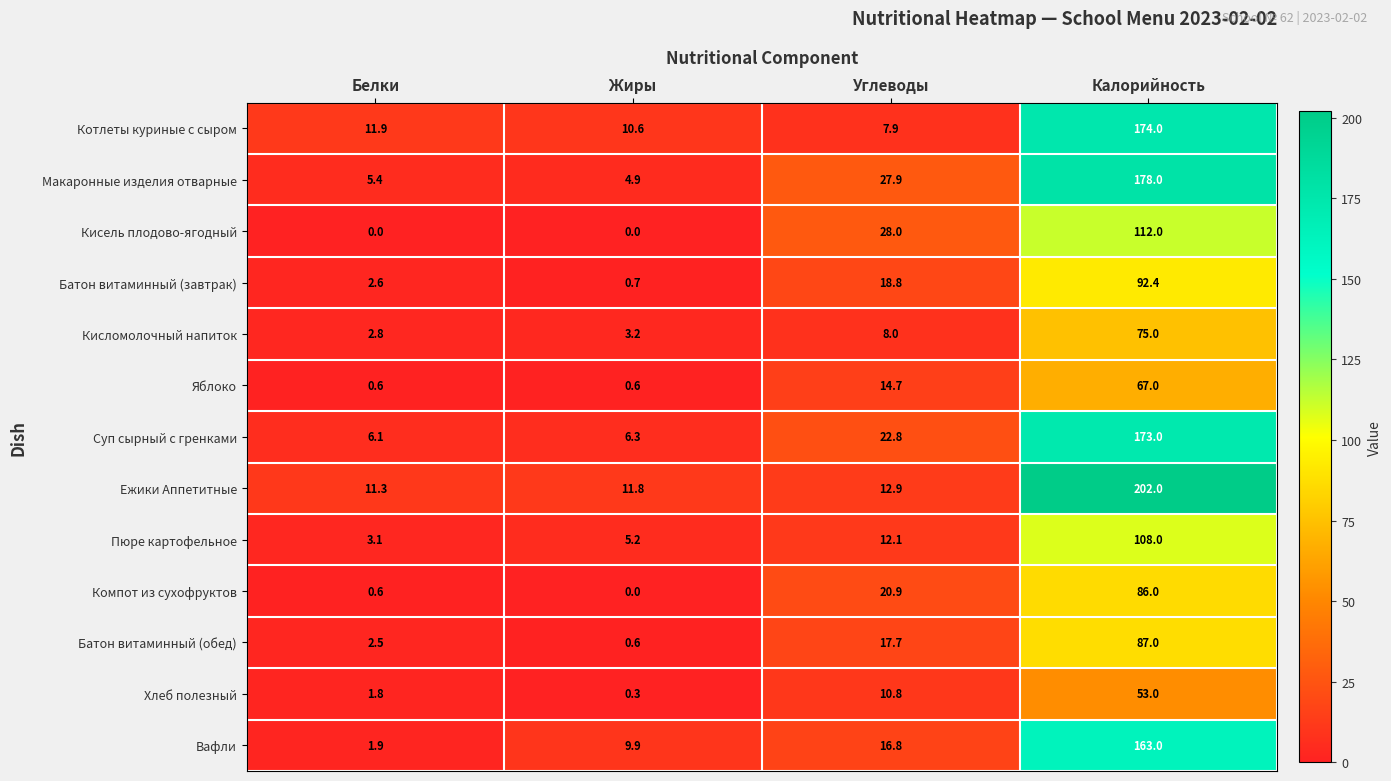

What is the difference between the highest and lowest values at Калорийность?

149.0